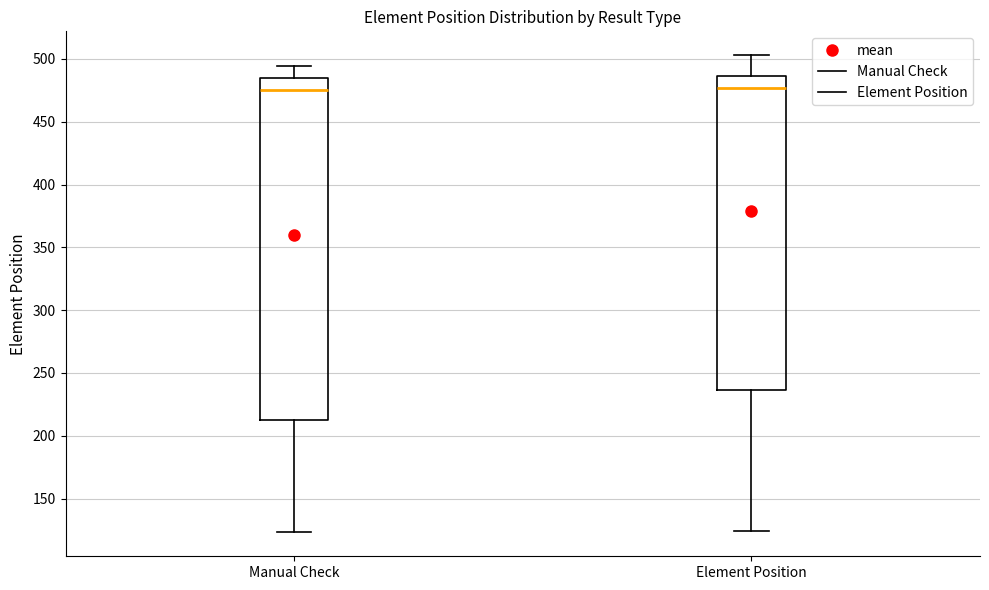

Reading left to right, read every box against the y-axis: the position of its median line, the range the box covers, and the ends of its whiskers. The values are not printed on the chart, so give them approximately, as read against the axis.

Manual Check: median 475, box 215 to 485, whiskers 125 to 495
Element Position: median 475, box 235 to 485, whiskers 125 to 505